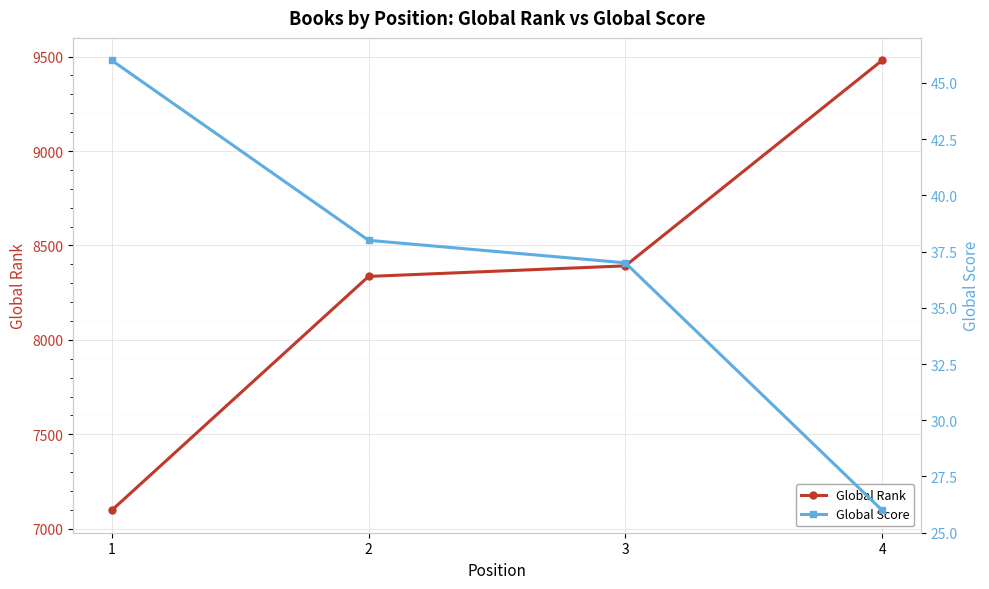

Reading left to right, transcribe all the data shown in this chart.

Global Rank: 1=7098	2=8336	3=8392	4=9480
Global Score: 1=46	2=38	3=37	4=26